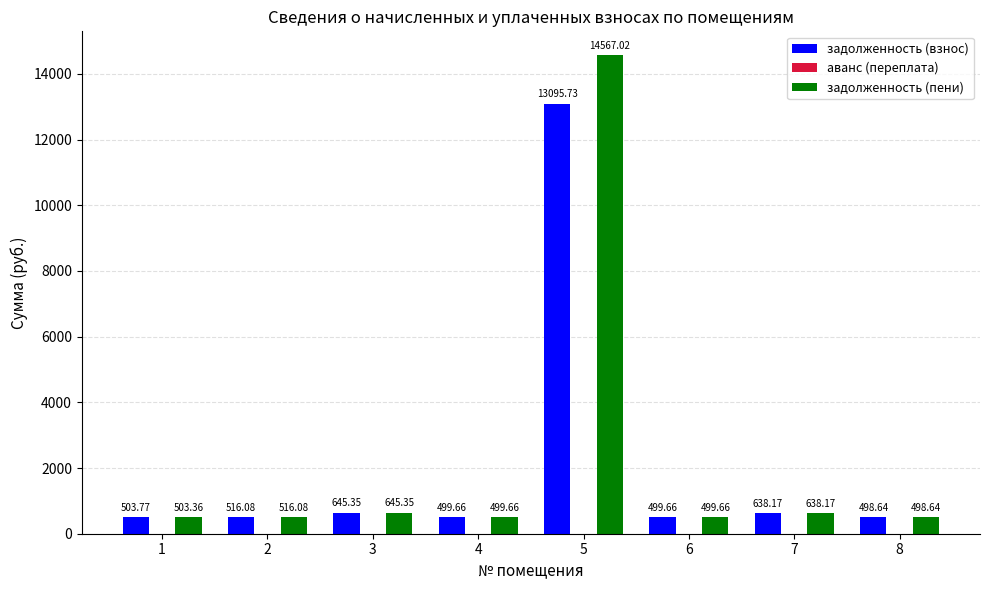

Which category has the lowest value in the задолженность (взнос) series?

8